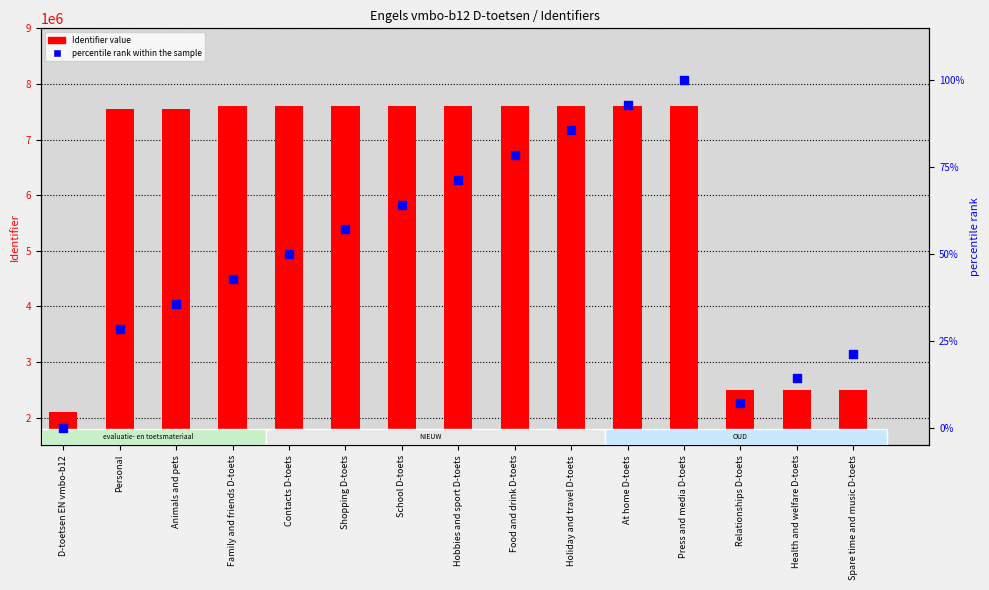

At how many categories does at least one series exceed 1816311?

15